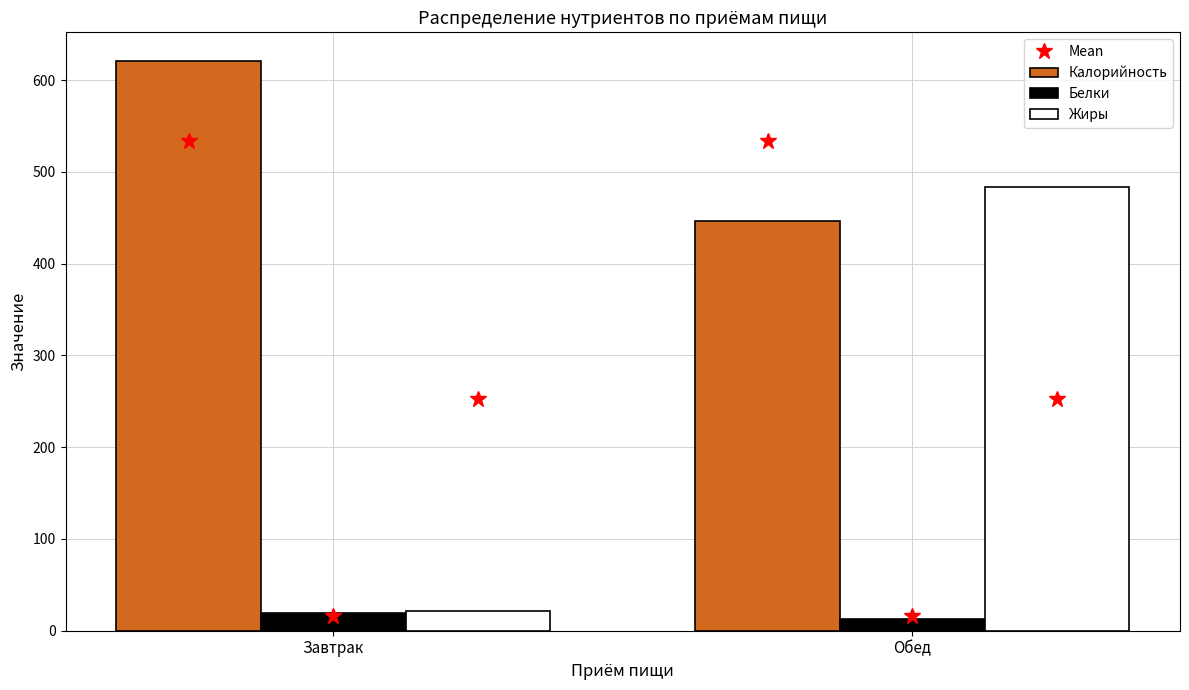

How many categories are shown in the chart?

2